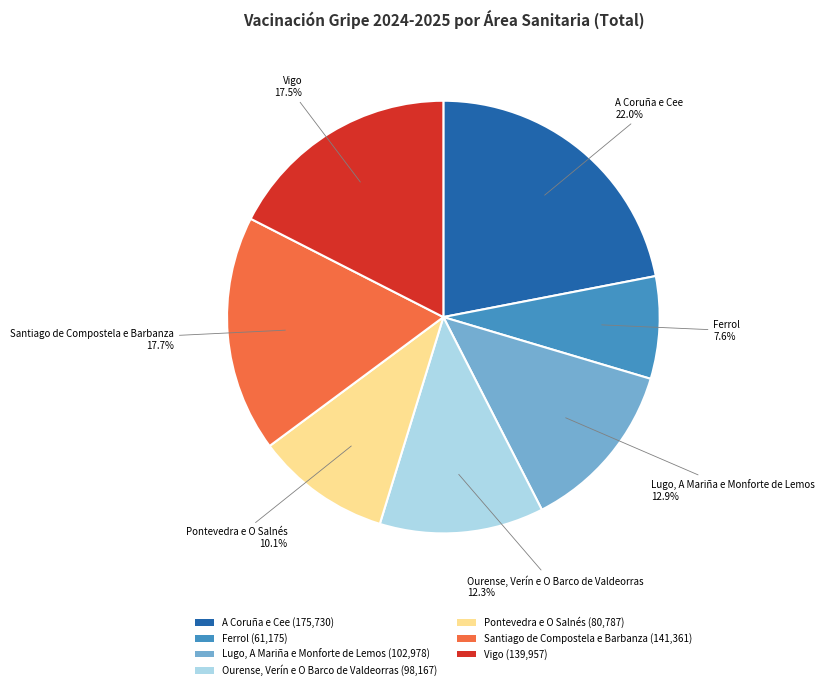

To the nearest percent, what is the difference between the Lugo, A Mariña e Monforte de Lemos and A Coruña e Cee slice percentages?

9%